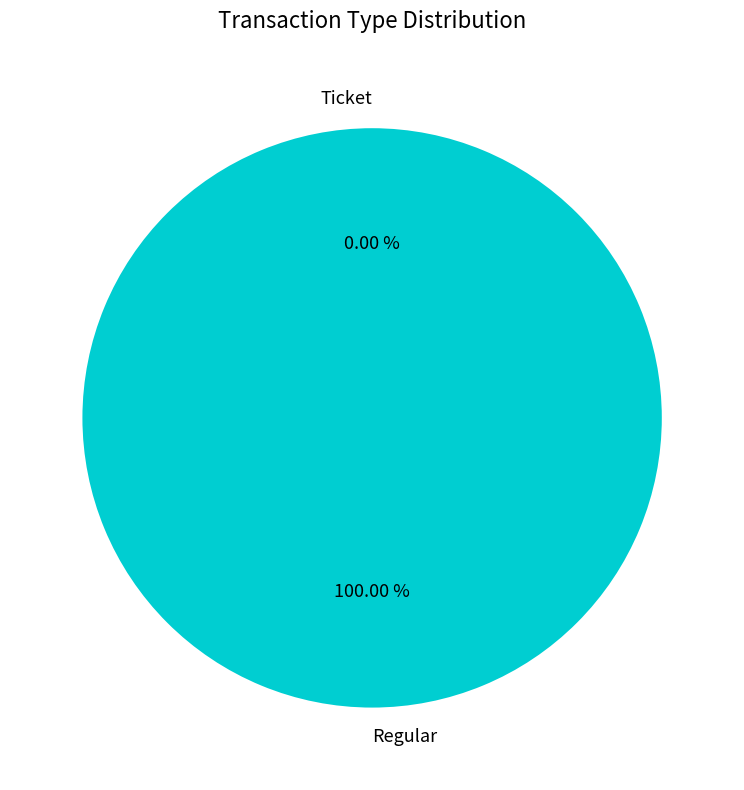

Which category has the biggest portion of the pie?

Regular